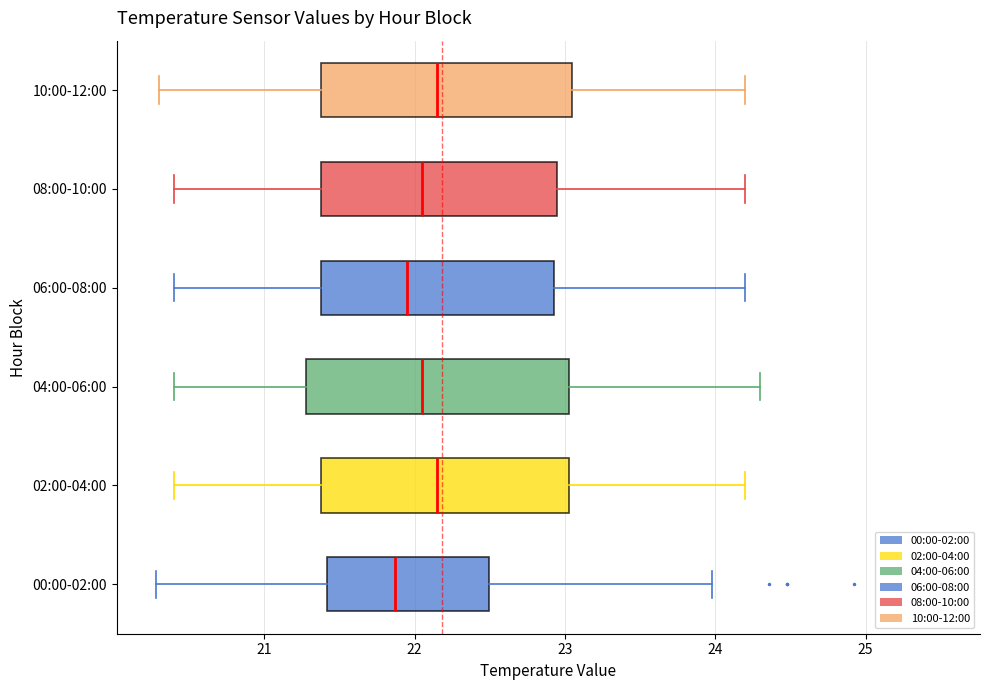

Reading bottom to top, read every box against the x-axis: the position of its median line, the range the box covers, and the ends of its whiskers. The values are not printed on the chart, so give them approximately, as read against the axis.

00:00-02:00: median 21.9, box 21.4 to 22.5, whiskers 20.3 to 24.0
02:00-04:00: median 22.2, box 21.4 to 23.0, whiskers 20.4 to 24.2
04:00-06:00: median 22.1, box 21.3 to 23.0, whiskers 20.4 to 24.3
06:00-08:00: median 22.0, box 21.4 to 22.9, whiskers 20.4 to 24.2
08:00-10:00: median 22.1, box 21.4 to 23.0, whiskers 20.4 to 24.2
10:00-12:00: median 22.2, box 21.4 to 23.1, whiskers 20.3 to 24.2